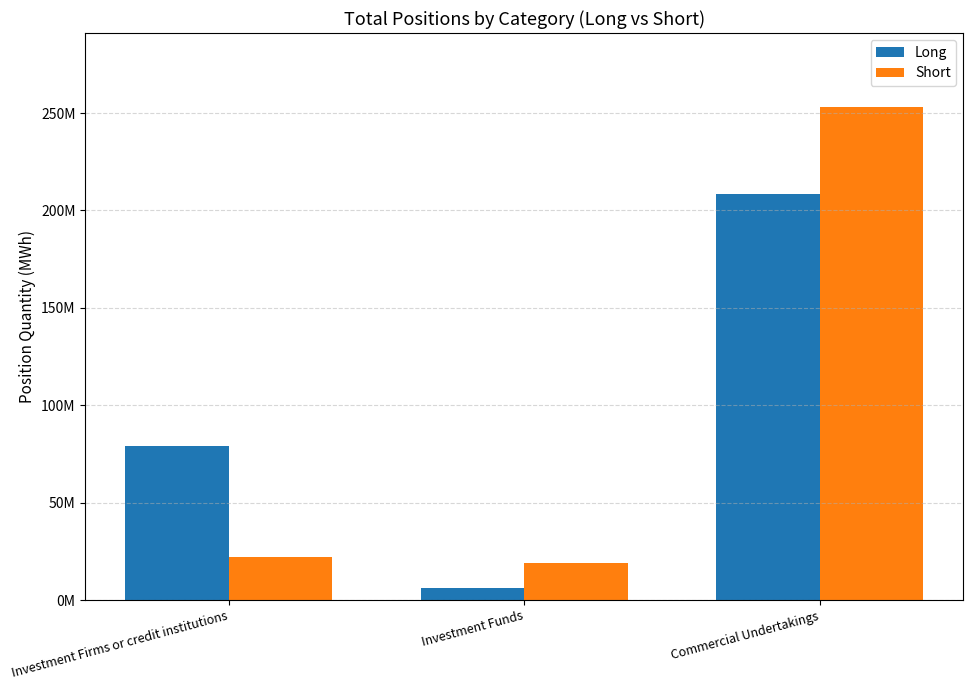

What are all the series names shown in the legend?

Long, Short